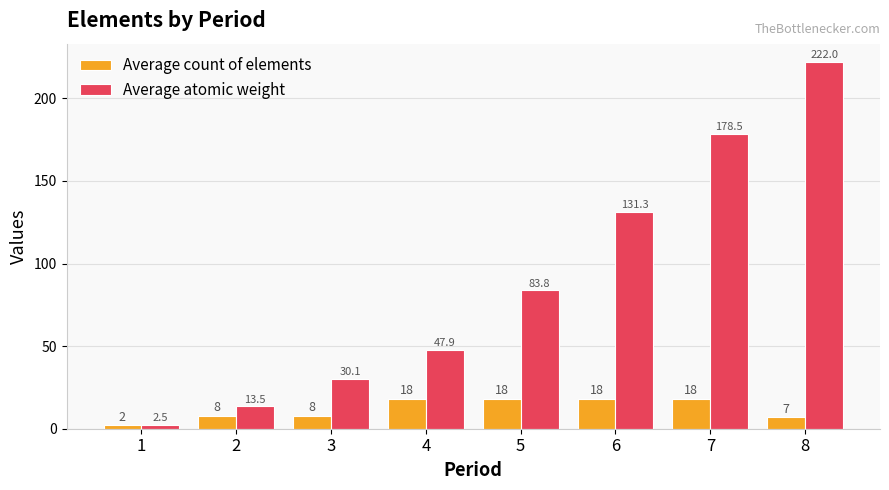

How many data points in Average count of elements are less than 18?

4